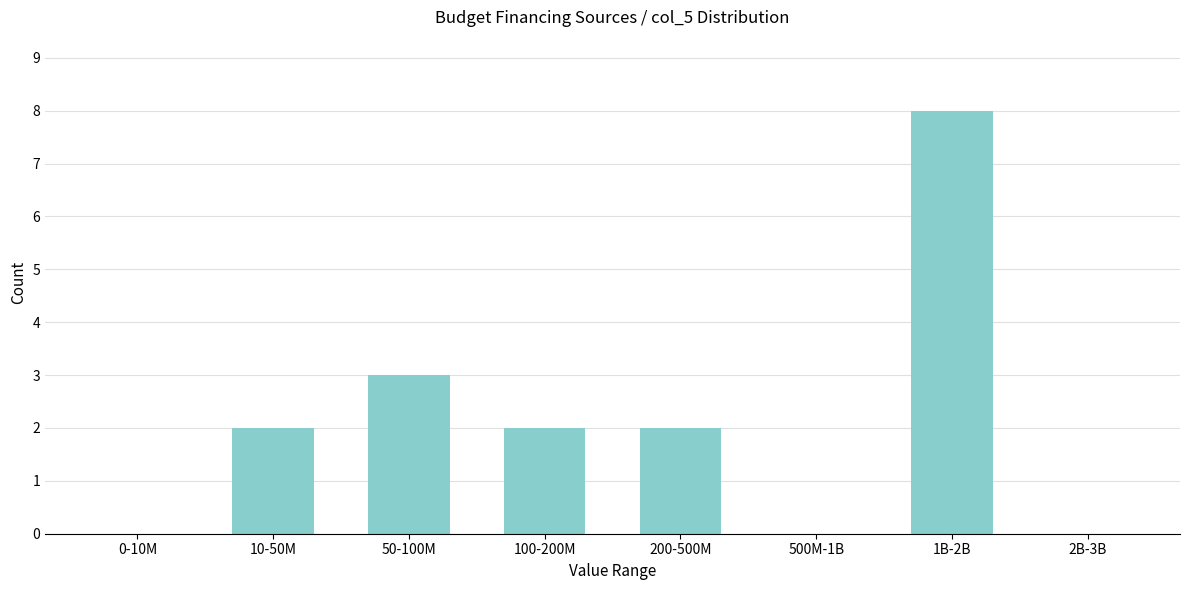

Reading left to right, list all the values displayed in this chart.

0-10M=0	10-50M=2	50-100M=3	100-200M=2	200-500M=2	500M-1B=0	1B-2B=8	2B-3B=0